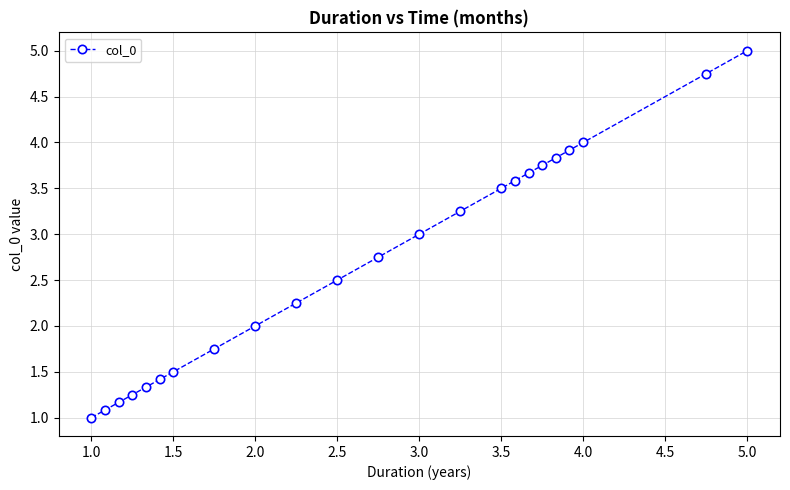

What is the greatest value displayed?

5.0